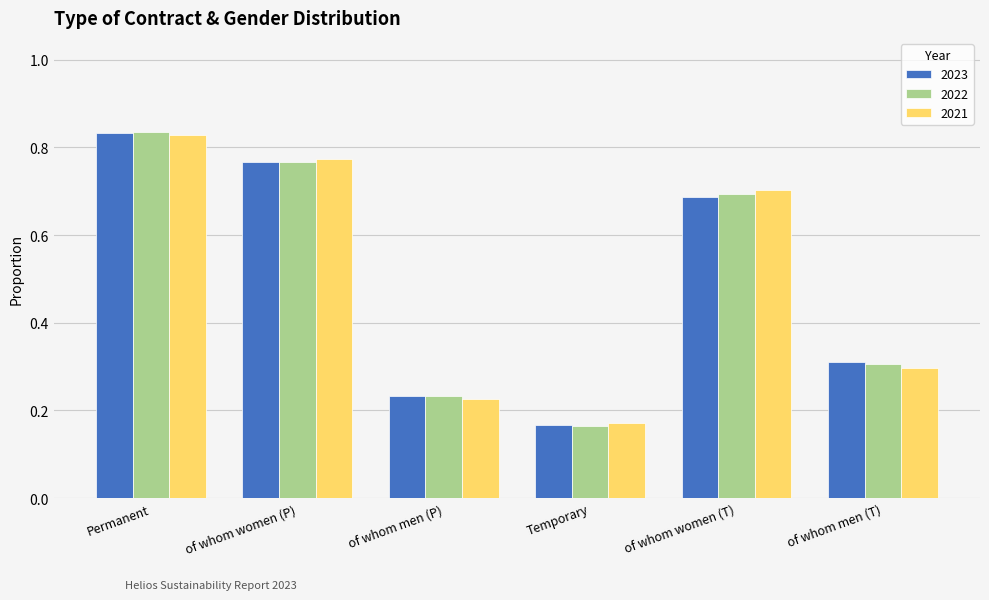

At which label does 2022 reach its peak?

Permanent